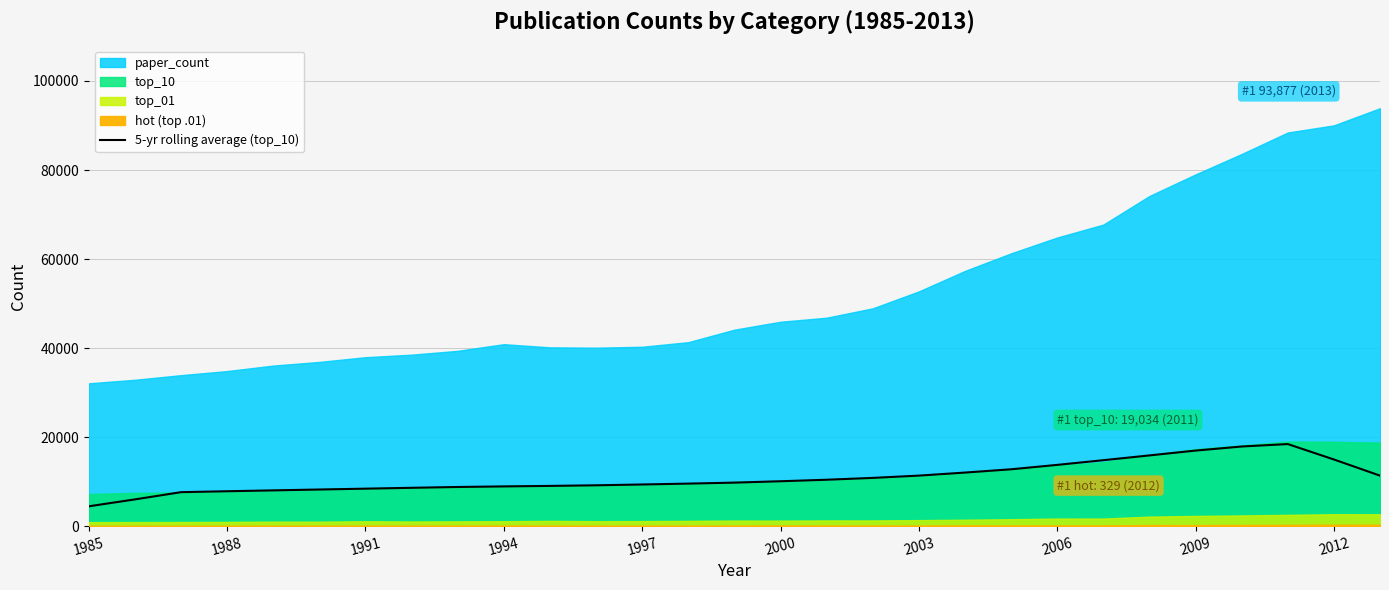

The chart shows a value of 16978.8 at 2009. True or false?

True